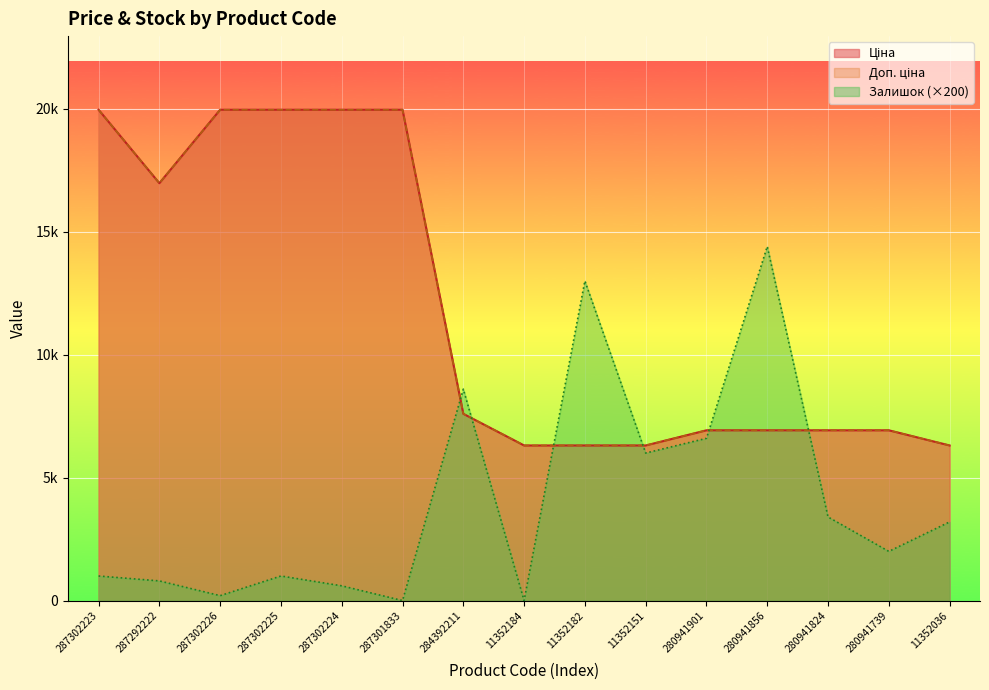

The value of Залишок at 280941901 is 2343.8. True or false?

False